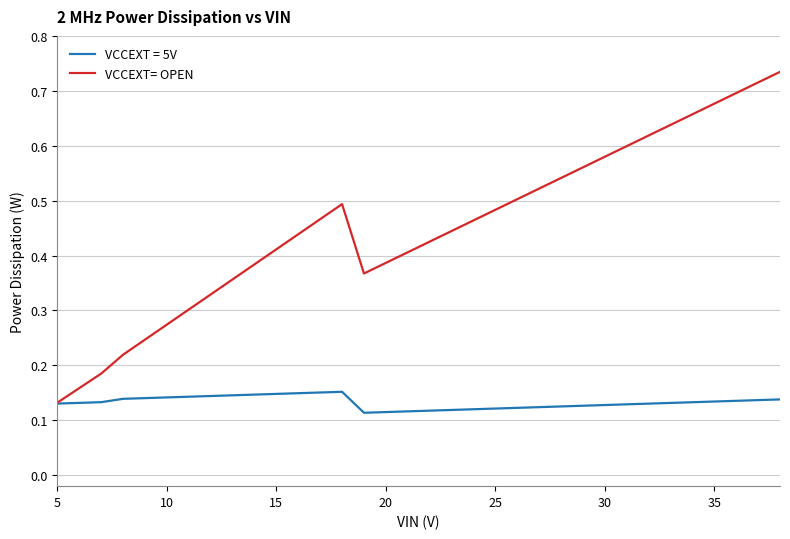

Which series has the largest range (max minus min)?

VCCEXT= OPEN